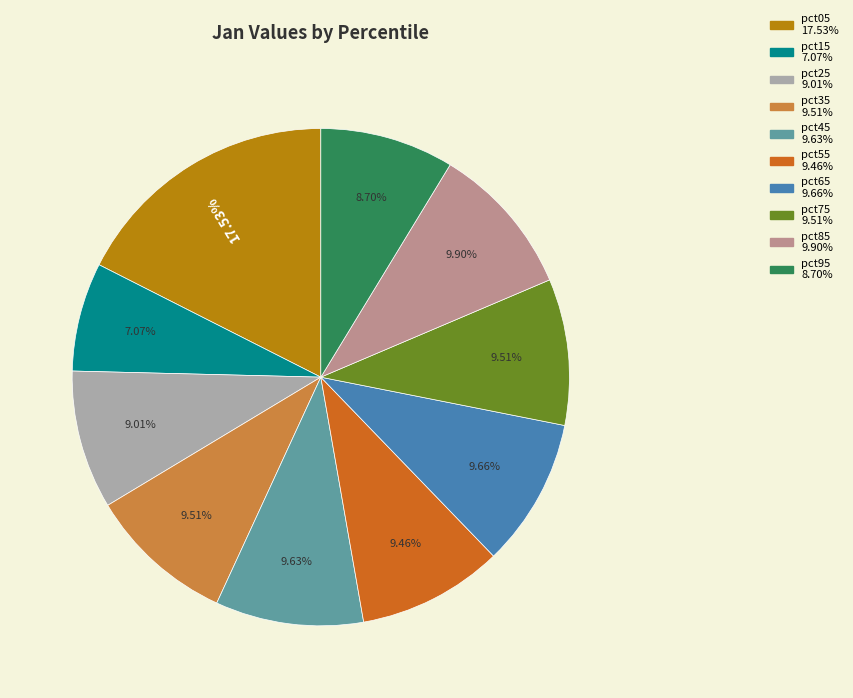

The pct25 slice represents 9% of the pie. True or false?

True